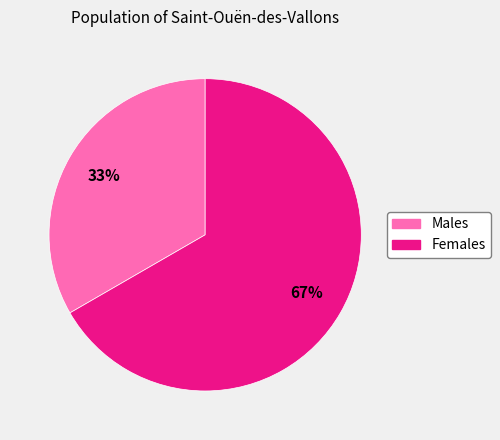

Is there a majority slice in this chart?

Yes